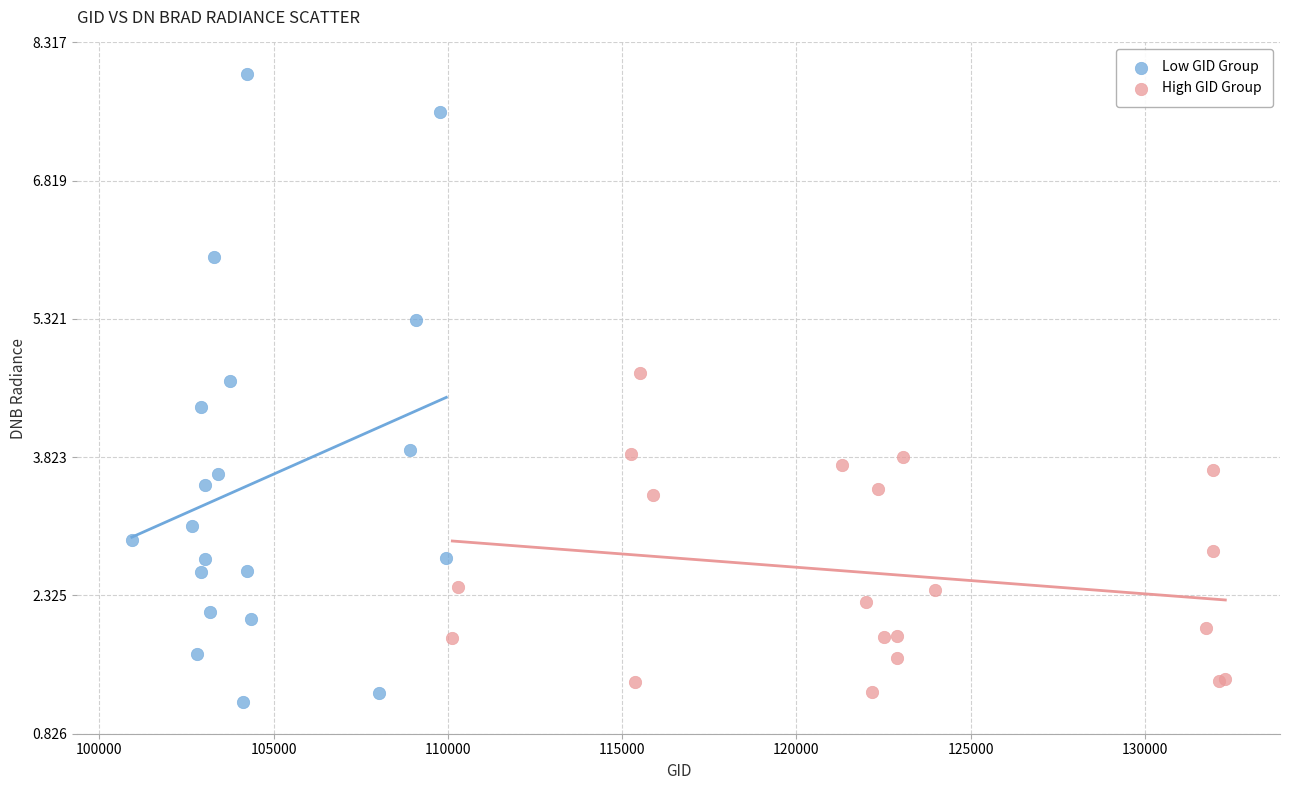

Which series contains the lowest Y value?

Low GID Group